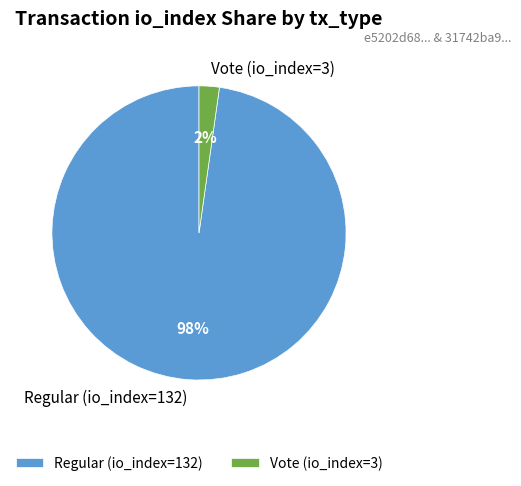

To the nearest percent, what portion does Vote (io_index=3) represent?

2%